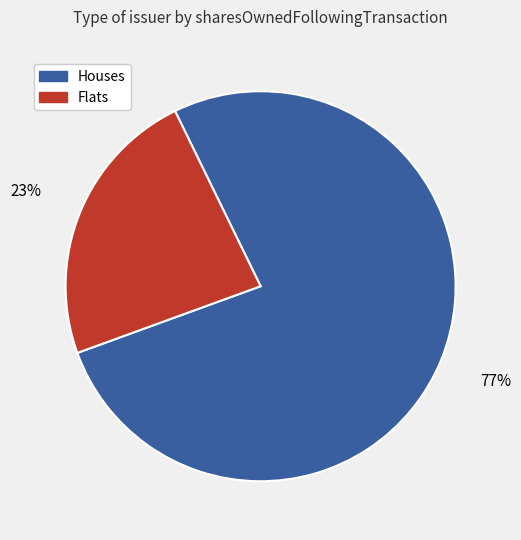

How many segments does this pie chart have?

2